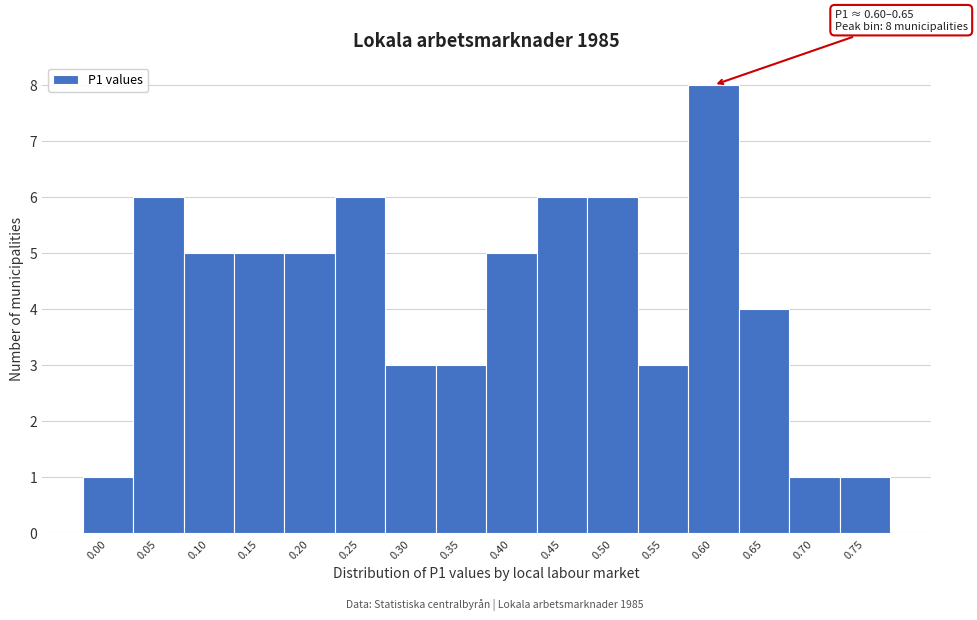

Reading left to right, what are all the values shown in this chart?

0.00=1	0.05=6	0.10=5	0.15=5	0.20=5	0.25=6	0.30=3	0.35=3	0.40=5	0.45=6	0.50=6	0.55=3	0.60=8	0.65=4	0.70=1	0.75=1